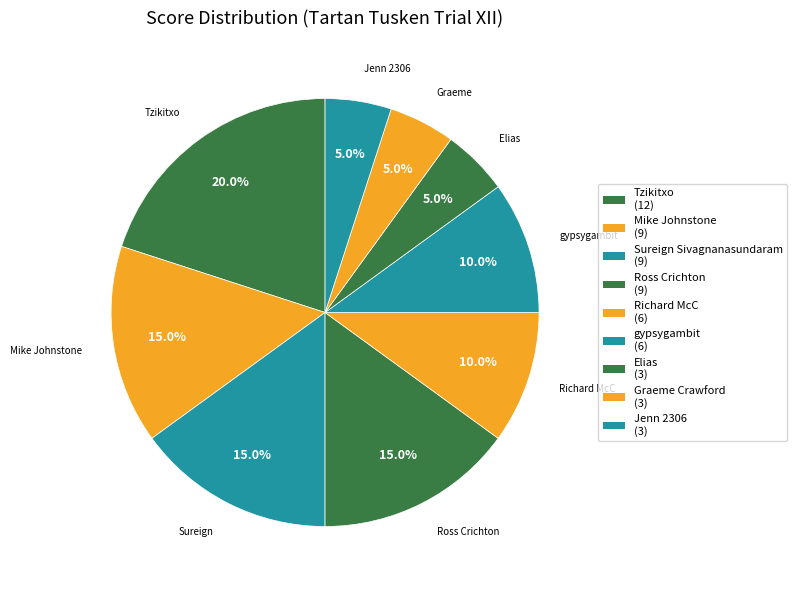

Which has a higher value, Richard McC or Mike Johnstone?

Mike Johnstone